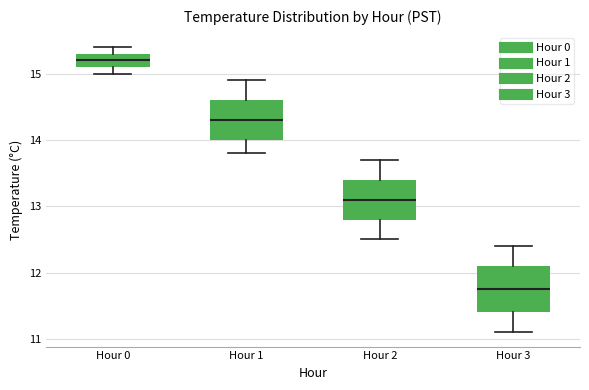

Reading left to right, transcribe this box plot: for each box, give where its median line is, the range the box spans, and where its two whiskers end, as read against the y-axis. The values are not printed on the chart, so give them approximately, as read against the axis.

Hour 0: median 15.2, box 15.1 to 15.3, whiskers 15.0 to 15.4
Hour 1: median 14.3, box 14.0 to 14.6, whiskers 13.8 to 14.9
Hour 2: median 13.1, box 12.8 to 13.4, whiskers 12.5 to 13.7
Hour 3: median 11.8, box 11.4 to 12.1, whiskers 11.1 to 12.4